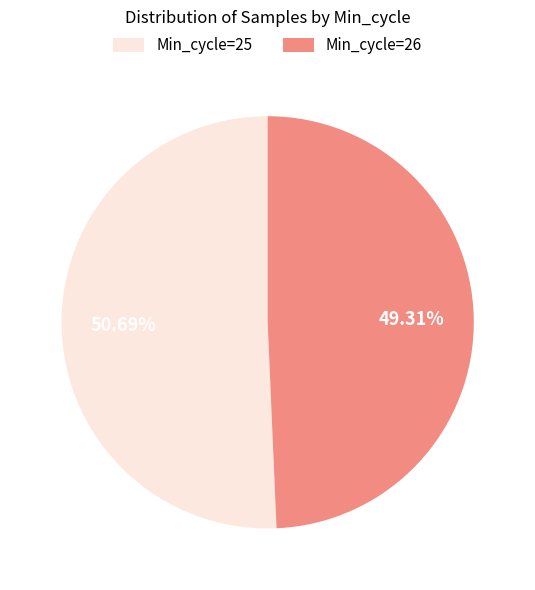

What is the ratio of the value at Min_cycle=26 to the value at Min_cycle=25?

1.0